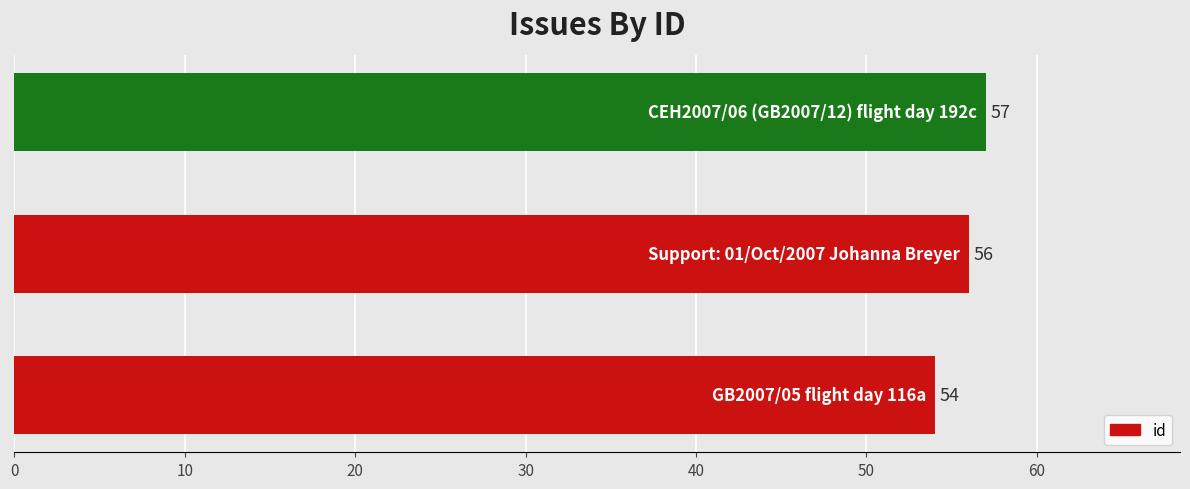

What is the average value?

56